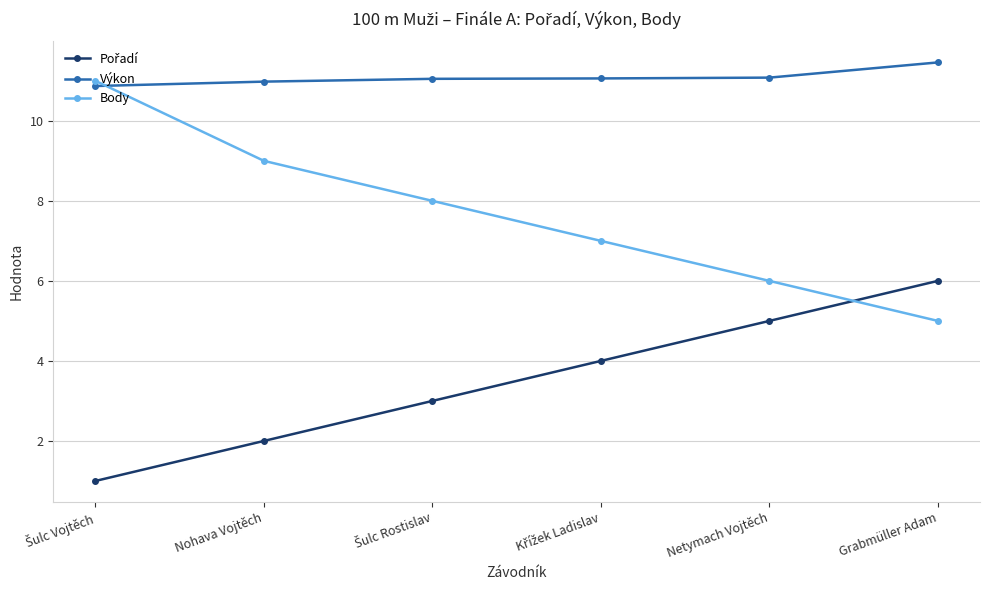

What is the difference between the highest and lowest values at Nohava Vojtěch?

9.0